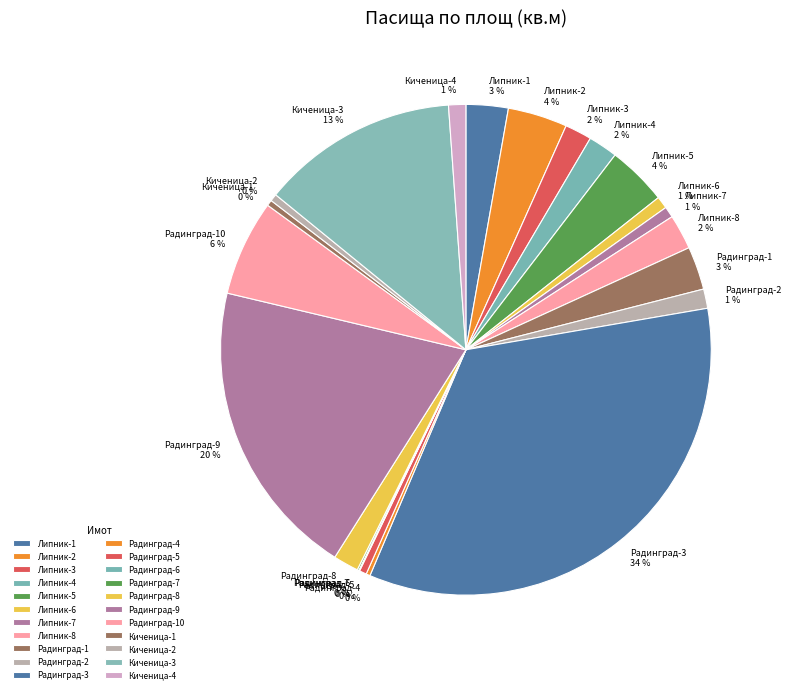

Does Радинград-3 account for over 50% of the chart?

No